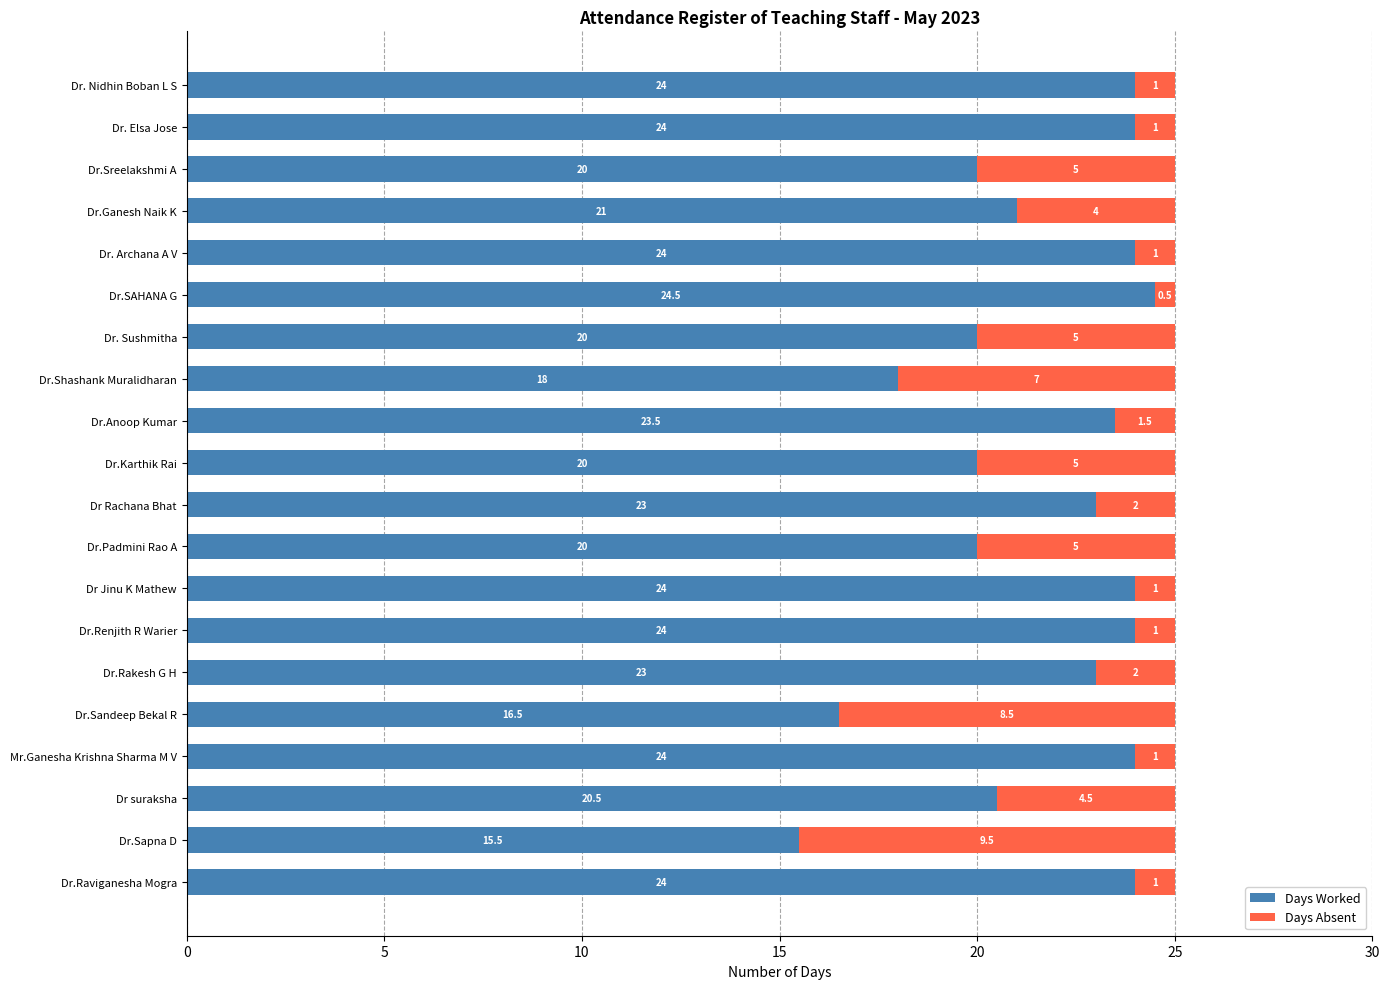

How many values in the Days Worked series are below 23?

9